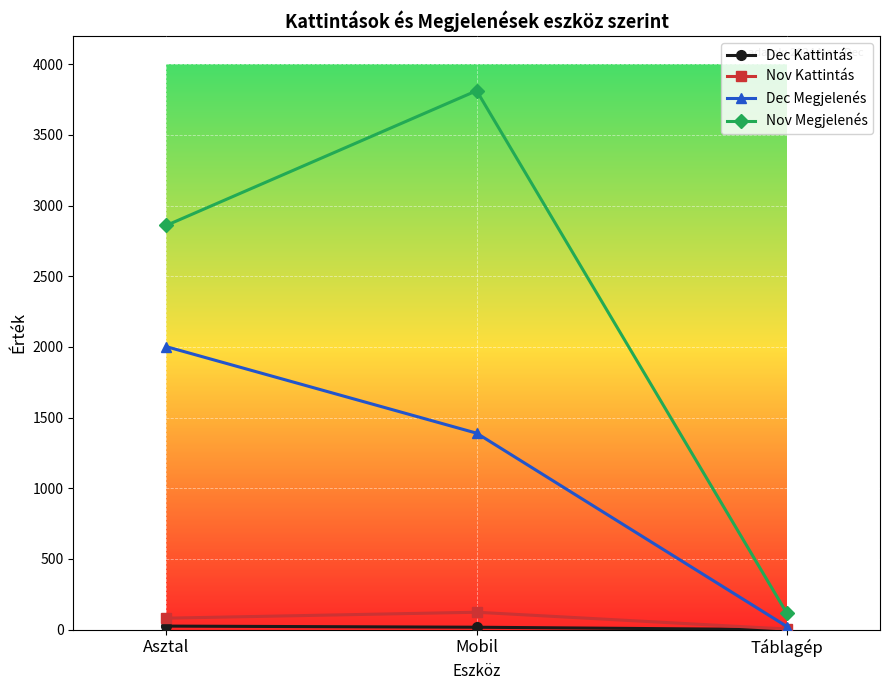

How many lines are shown in the chart?

4